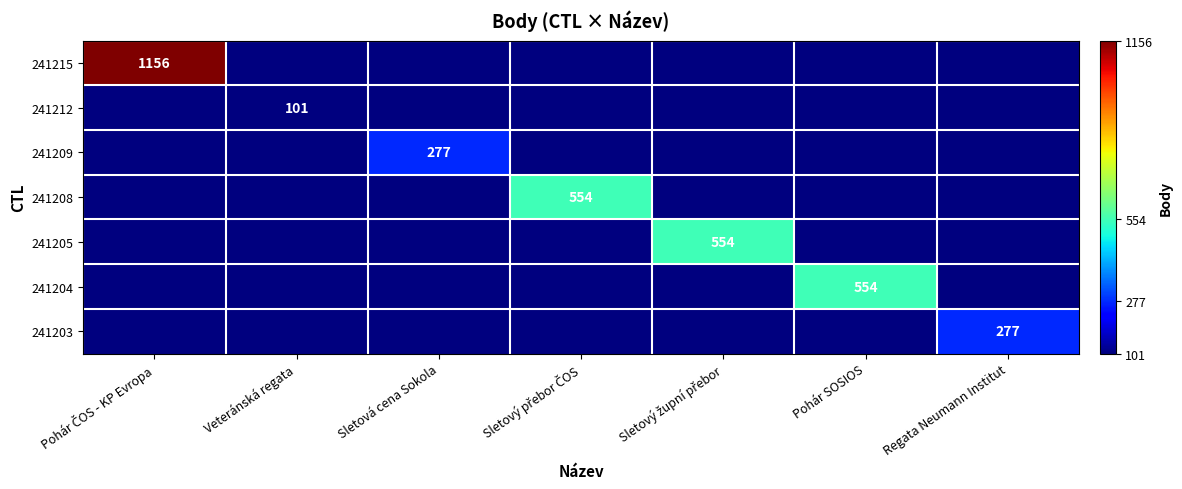

The 241209 series shows 454 at Sletová cena Sokola. True or false?

False